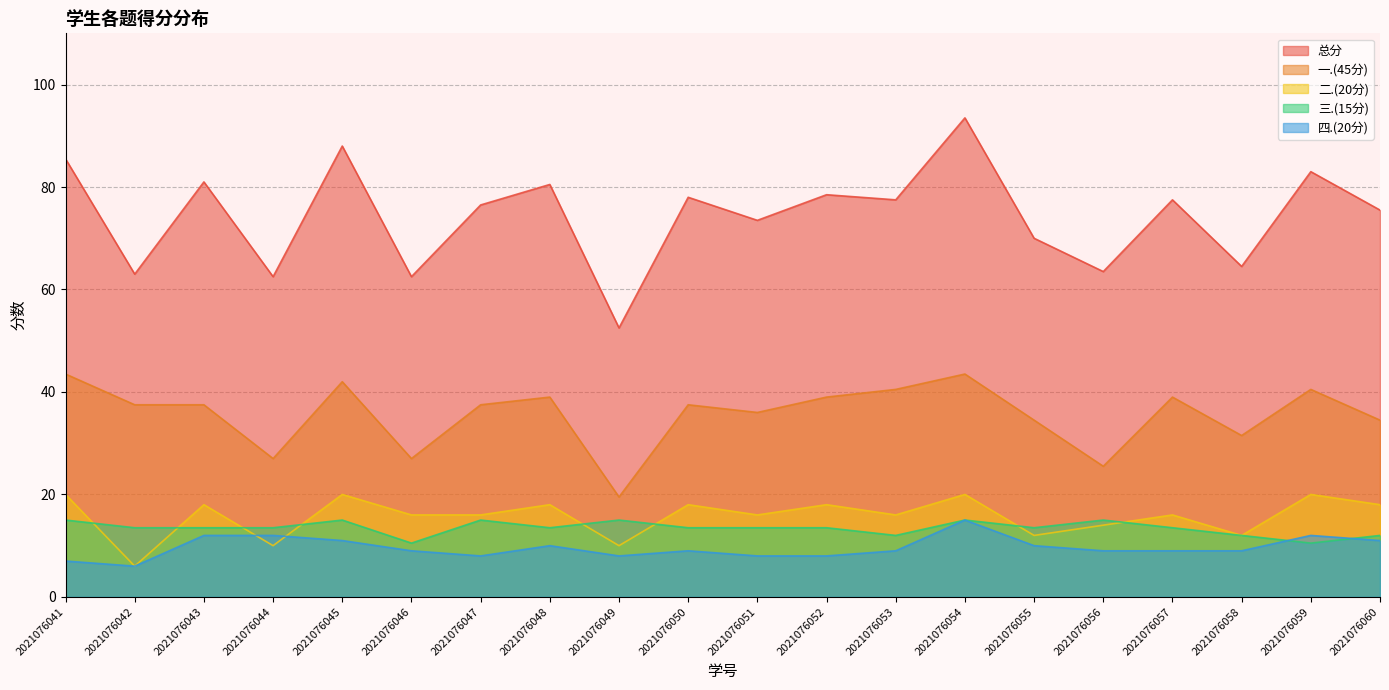

What is the spread (max minus min) of values at 2021076057?

68.5